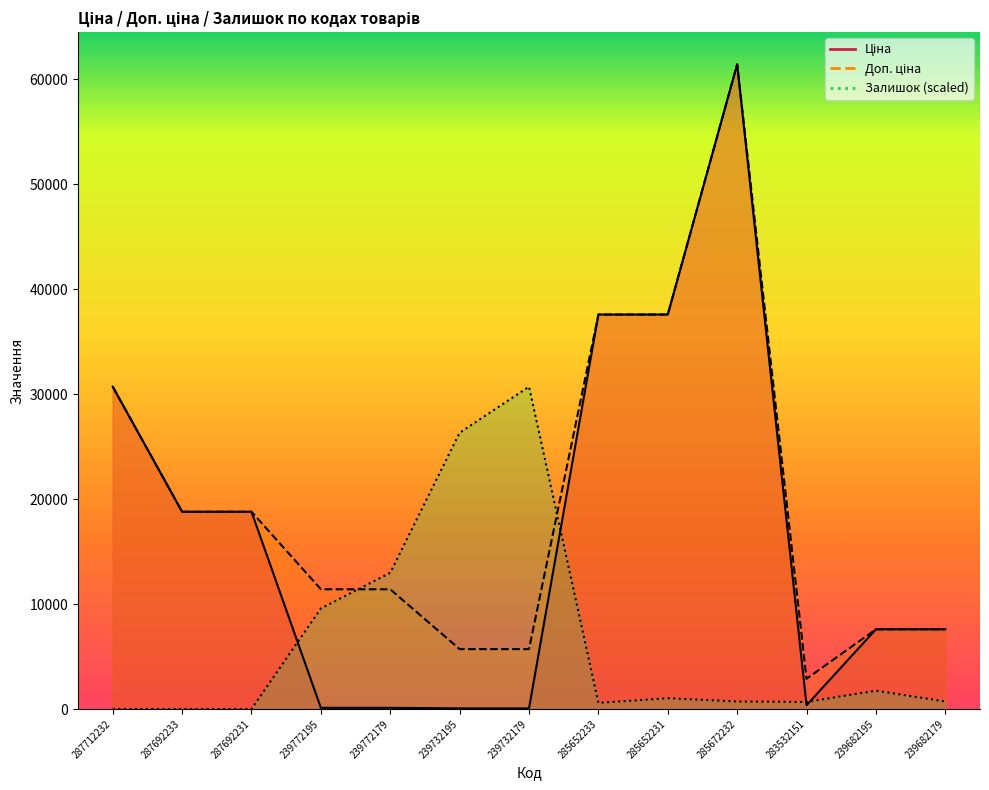

At which category is the sum across all series the highest?

285672232